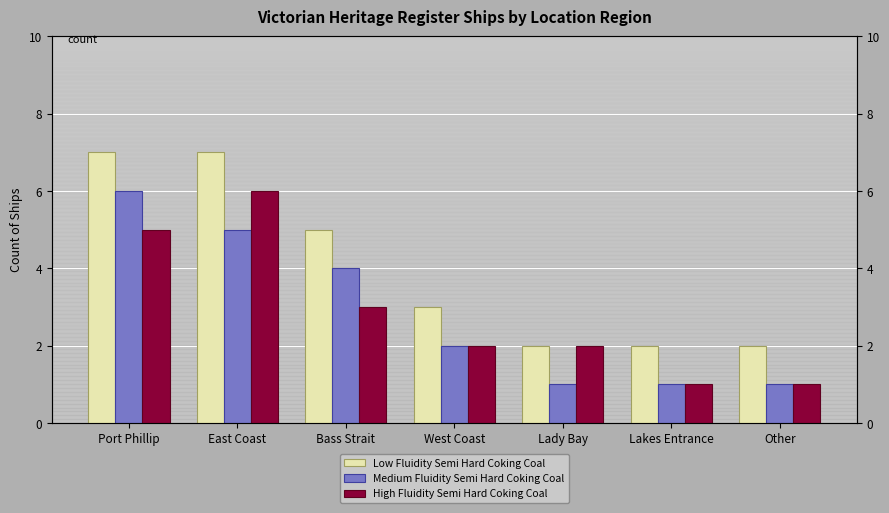

What are all the series names shown in the legend?

Low Fluidity Semi Hard Coking Coal, Medium Fluidity Semi Hard Coking Coal, High Fluidity Semi Hard Coking Coal